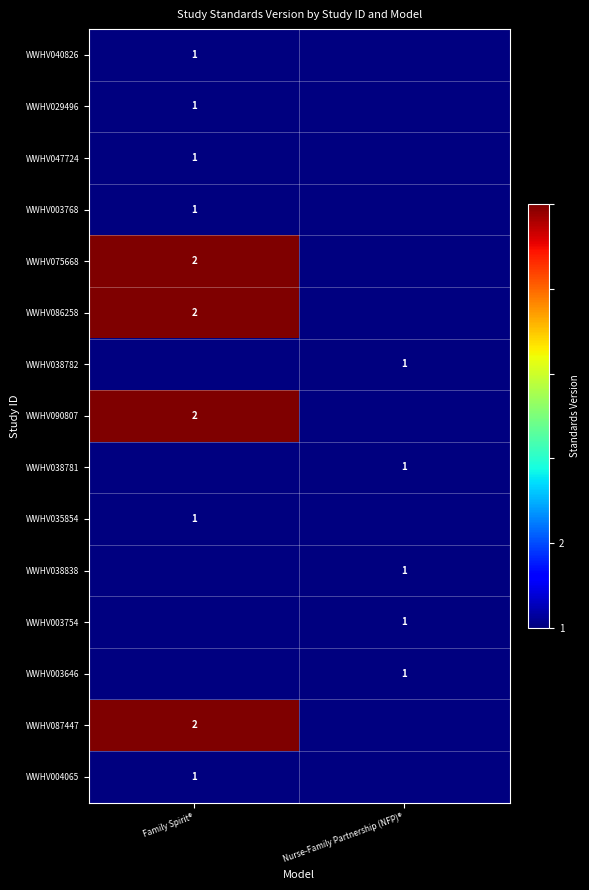

True or false: WWHV047724 has a value of 1 at Family Spirit®.

True